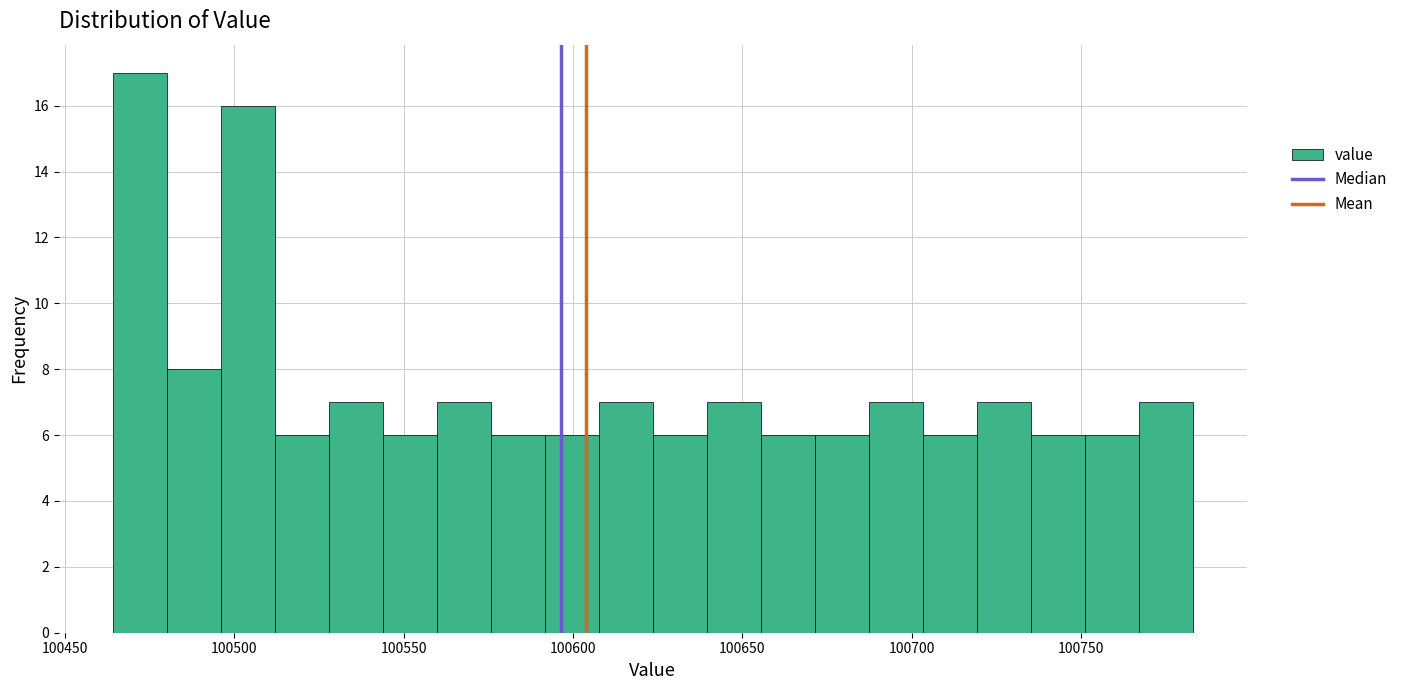

Around what value on the x-axis is the tallest bar? Give the approximate position of its centre, as read against the axis.

100470